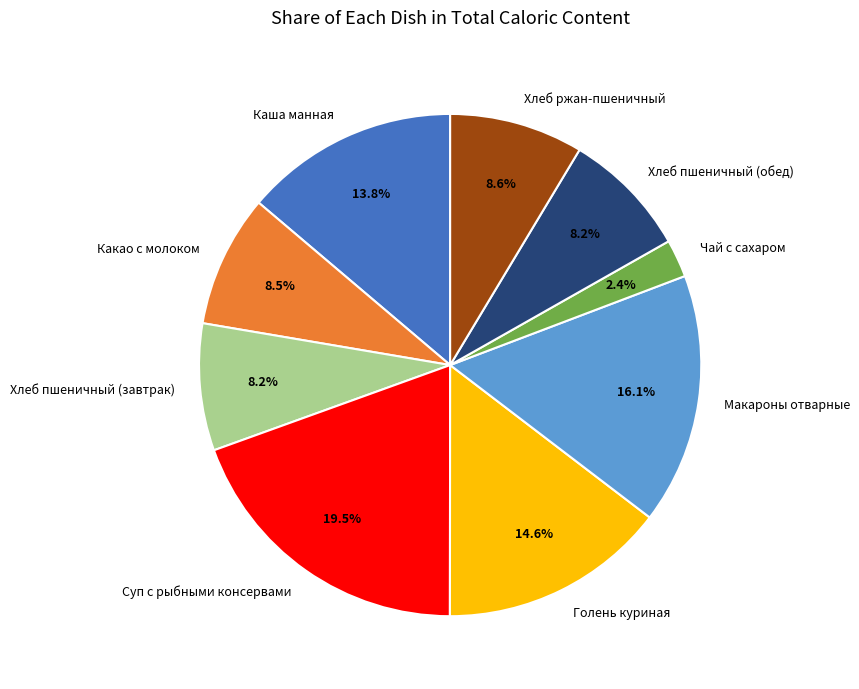

Between Хлеб пшеничный (завтрак) and Чай с сахаром, which is larger?

Хлеб пшеничный (завтрак)